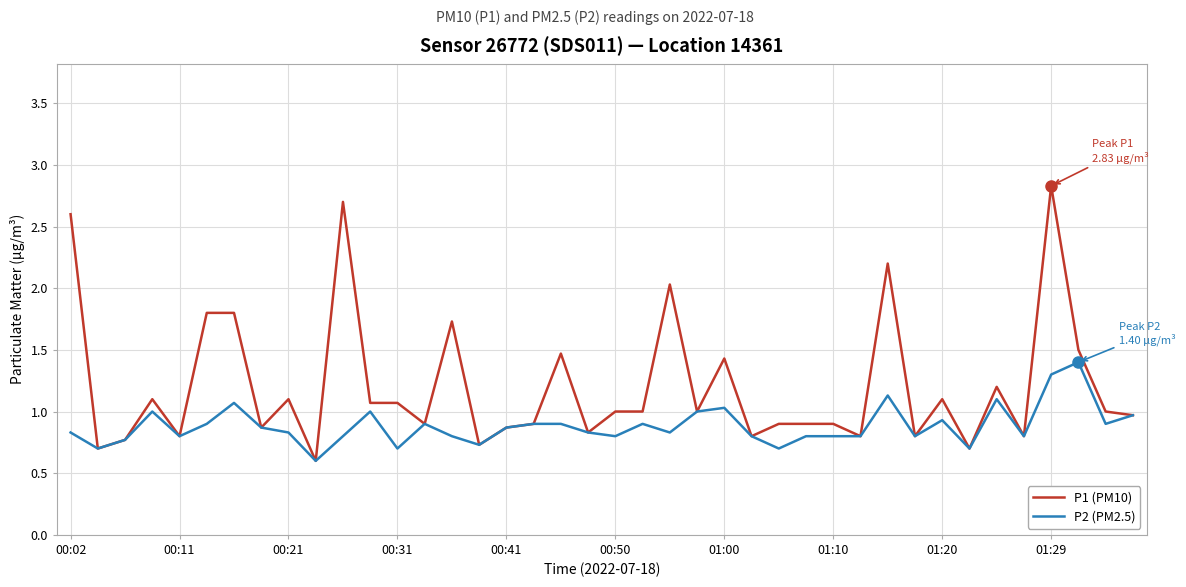

Which series has the largest range (max minus min)?

P1 (PM10)